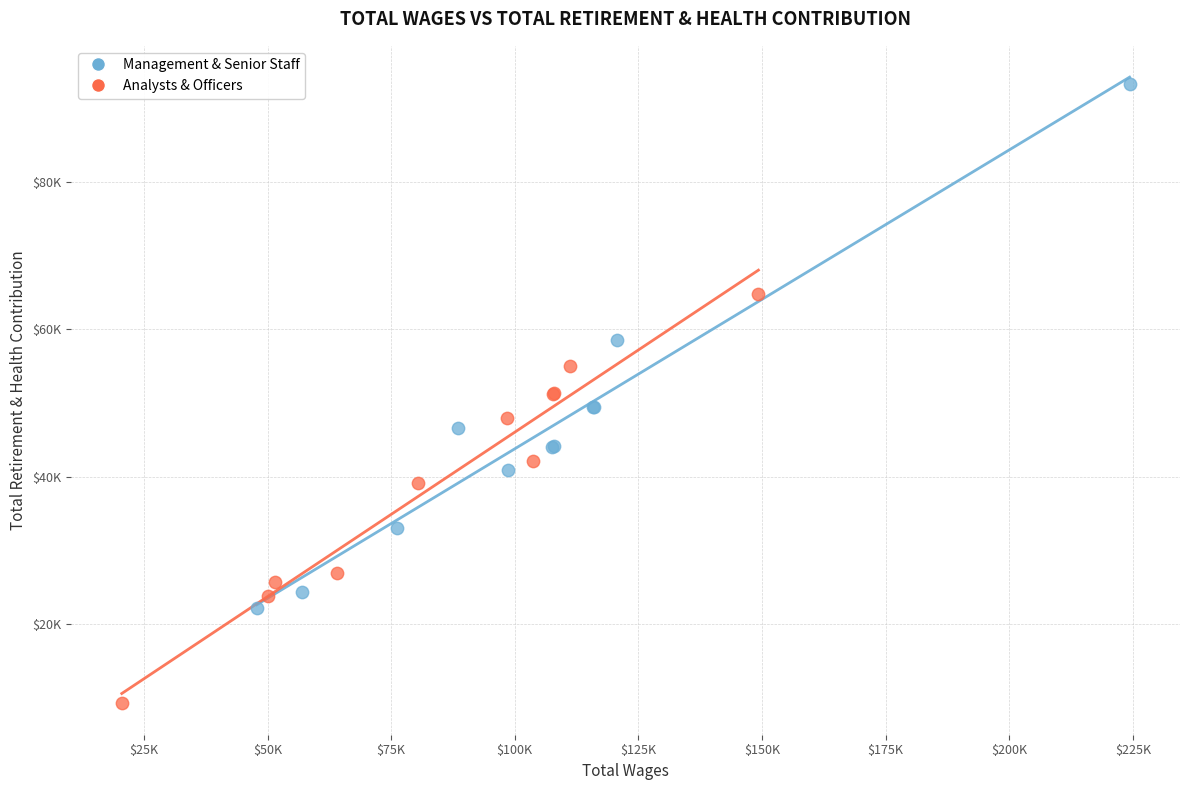

What are all the series names shown in the legend?

Management & Senior Staff, Analysts & Officers